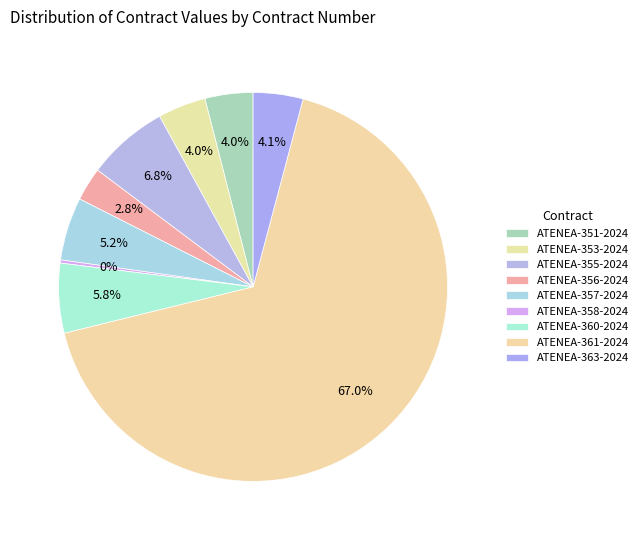

How many segments does this pie chart have?

9